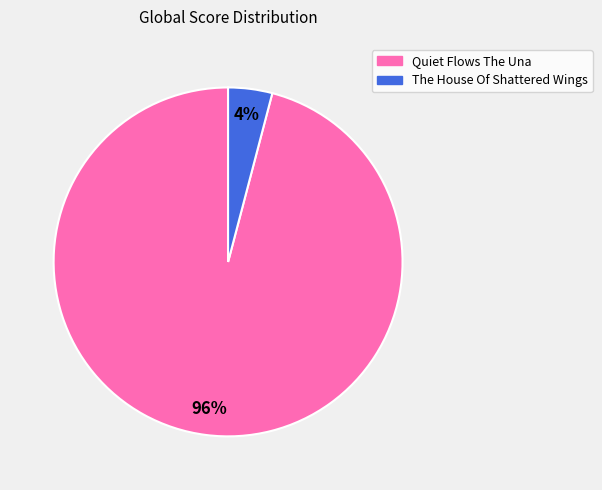

Rank the categories by value from highest to lowest.

Quiet Flows The Una, The House Of Shattered Wings